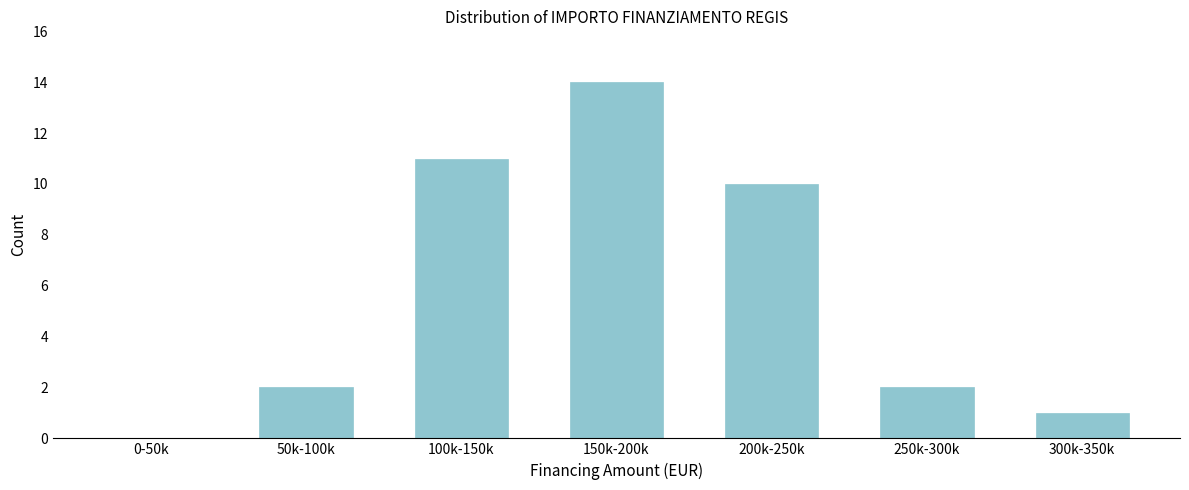

Reading left to right, extract all data points from this chart.

0-50k=0	50k-100k=2	100k-150k=11	150k-200k=14	200k-250k=10	250k-300k=2	300k-350k=1